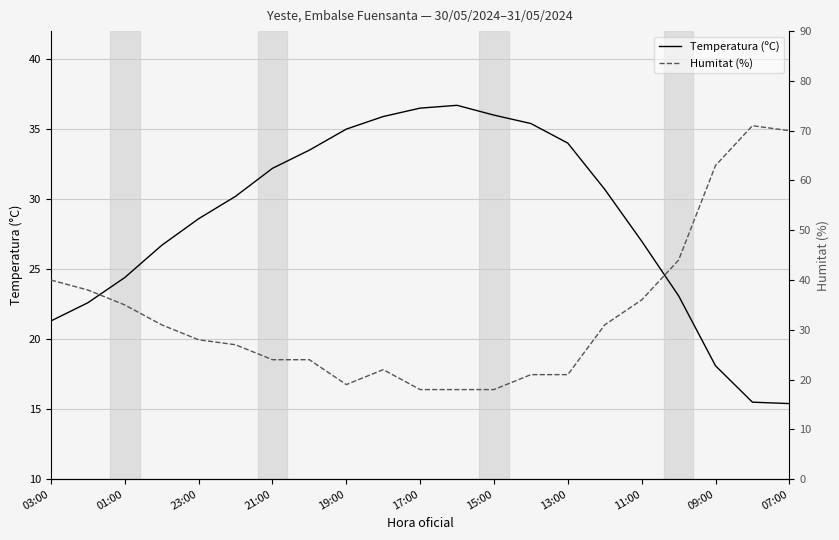

How many intersections are there between Humitat (%) and Temperatura (ºC)?

2